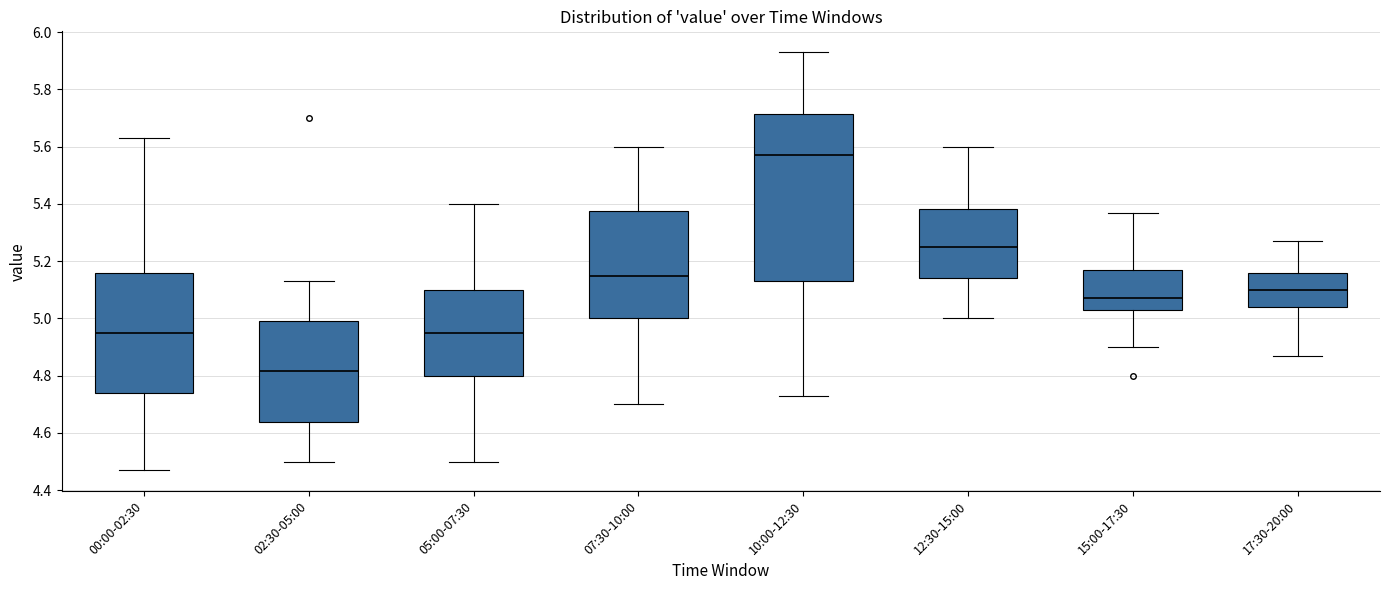

Where is the lower edge of the box for 07:30-10:00 on the y-axis? The values are not printed on the chart, so give them approximately, as read against the axis.

5.00